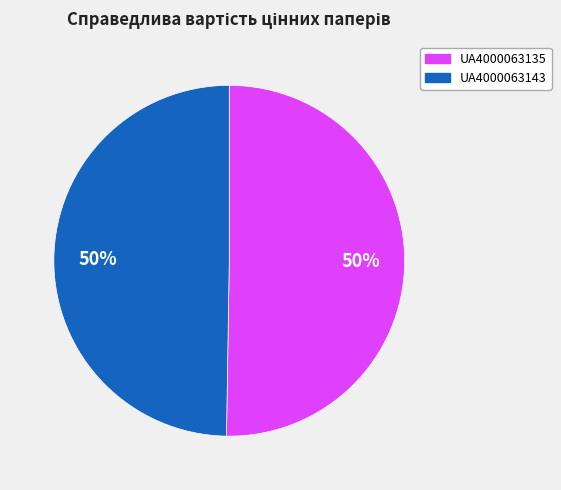

Combined, do UA4000063135 and UA4000063143 account for over 50%?

Yes